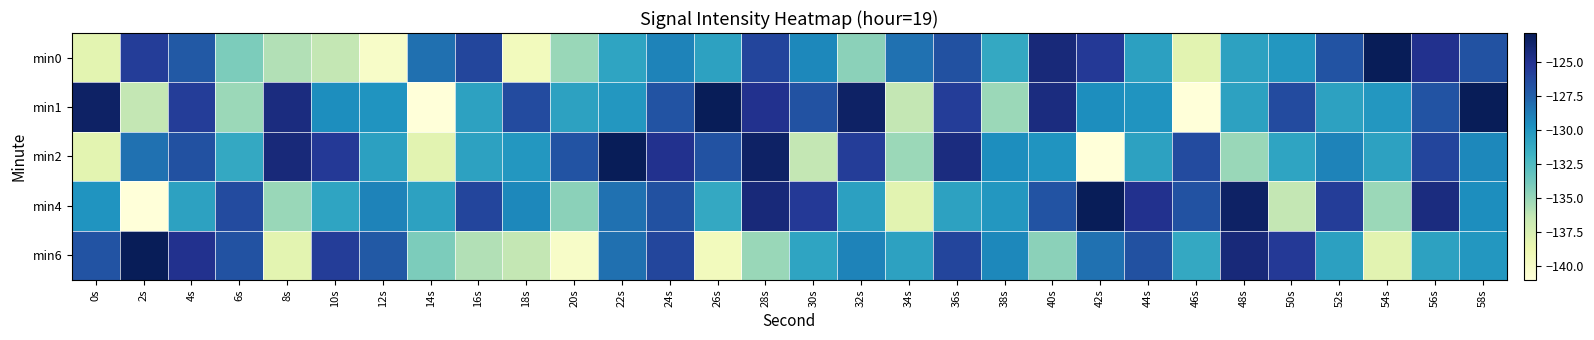

Reading left to right, extract all data points from this chart.

min0: 0s=-138.1	2s=-125.7	4s=-127.2	6s=-134.1	8s=-135.8	10s=-136.4	12s=-140.1	14s=-128.2	16s=-126.2	18s=-139.5	20s=-135.0	22s=-130.9	24s=-129.1	26s=-130.7	28s=-126.1	30s=-129.3	32s=-134.6	34s=-128.3	36s=-126.8	38s=-131.1	40s=-124.2	42s=-125.5	44s=-130.6	46s=-138.1	48s=-130.7	50s=-130.1	52s=-126.9	54s=-122.9	56s=-125.0	58s=-126.8
min1: 0s=-123.4	2s=-136.4	4s=-125.7	6s=-135.1	8s=-124.4	10s=-129.6	12s=-129.9	14s=-141.0	16s=-130.7	18s=-126.5	20s=-130.7	22s=-130.1	24s=-126.9	26s=-122.9	28s=-125.0	30s=-126.8	32s=-123.4	34s=-136.4	36s=-125.7	38s=-135.1	40s=-124.4	42s=-129.6	44s=-129.9	46s=-141.0	48s=-130.7	50s=-126.5	52s=-130.7	54s=-130.1	56s=-126.9	58s=-122.9
min2: 0s=-138.1	2s=-128.3	4s=-126.8	6s=-131.1	8s=-124.2	10s=-125.5	12s=-130.6	14s=-138.1	16s=-130.7	18s=-130.1	20s=-126.9	22s=-122.9	24s=-125.0	26s=-126.8	28s=-123.4	30s=-136.4	32s=-125.7	34s=-135.1	36s=-124.4	38s=-129.6	40s=-129.9	42s=-141.0	44s=-130.7	46s=-126.5	48s=-135.0	50s=-130.9	52s=-129.1	54s=-130.7	56s=-126.1	58s=-129.3
min4: 0s=-129.9	2s=-141.0	4s=-130.7	6s=-126.5	8s=-135.0	10s=-130.9	12s=-129.1	14s=-130.7	16s=-126.1	18s=-129.3	20s=-134.6	22s=-128.3	24s=-126.8	26s=-131.1	28s=-124.2	30s=-125.5	32s=-130.6	34s=-138.1	36s=-130.7	38s=-130.1	40s=-126.9	42s=-122.9	44s=-125.0	46s=-126.8	48s=-123.4	50s=-136.4	52s=-125.7	54s=-135.1	56s=-124.4	58s=-129.6
min6: 0s=-126.9	2s=-122.9	4s=-125.0	6s=-126.8	8s=-138.1	10s=-125.7	12s=-127.2	14s=-134.1	16s=-135.8	18s=-136.4	20s=-140.1	22s=-128.2	24s=-126.2	26s=-139.5	28s=-135.0	30s=-130.9	32s=-129.1	34s=-130.7	36s=-126.1	38s=-129.3	40s=-134.6	42s=-128.3	44s=-126.8	46s=-131.1	48s=-124.2	50s=-125.5	52s=-130.6	54s=-138.1	56s=-130.7	58s=-130.1